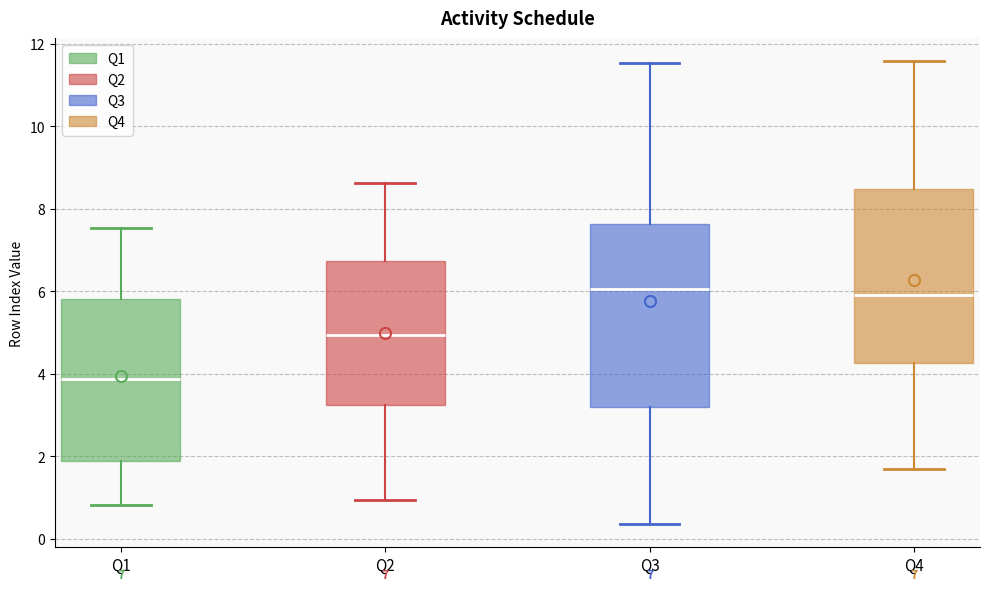

Which box is the tallest, from its lower edge to its upper edge?

Q3